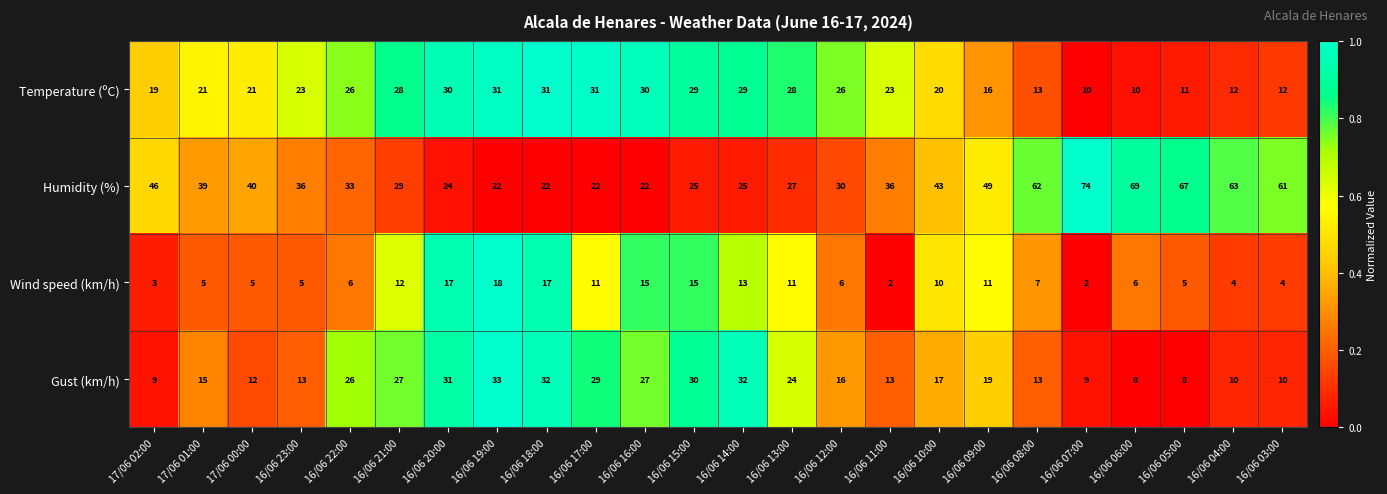

Rank the series at 16/06 04:00 from highest to lowest value.

Humidity (%), Temperature (ºC), Gust (km/h), Wind speed (km/h)